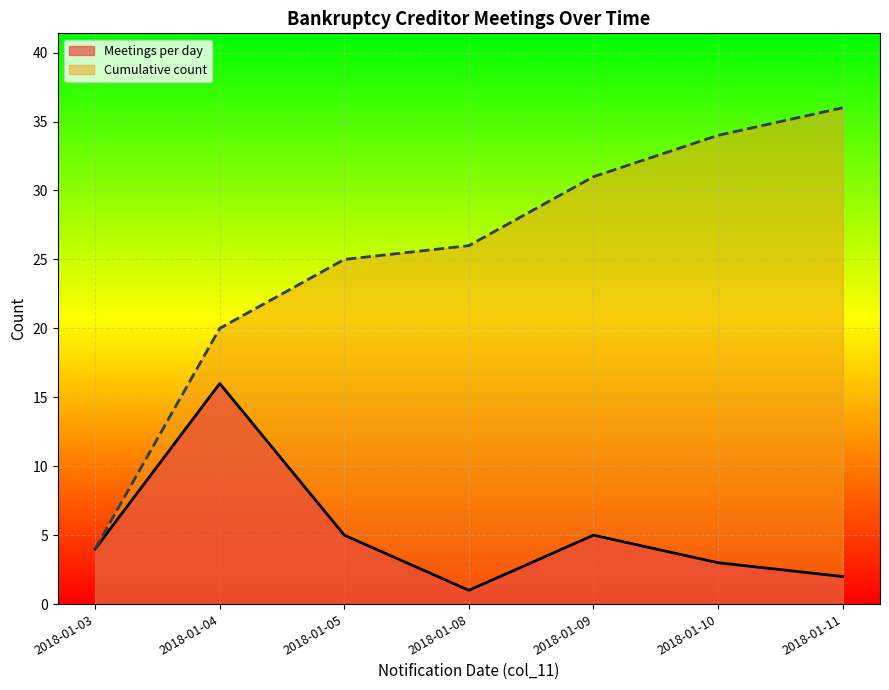

True or false: Cumulative count and Meetings per day cross at least once.

False